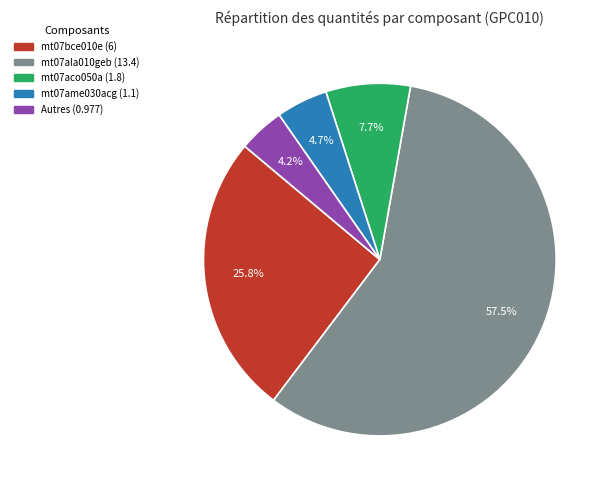

Does any single category account for the majority?

Yes